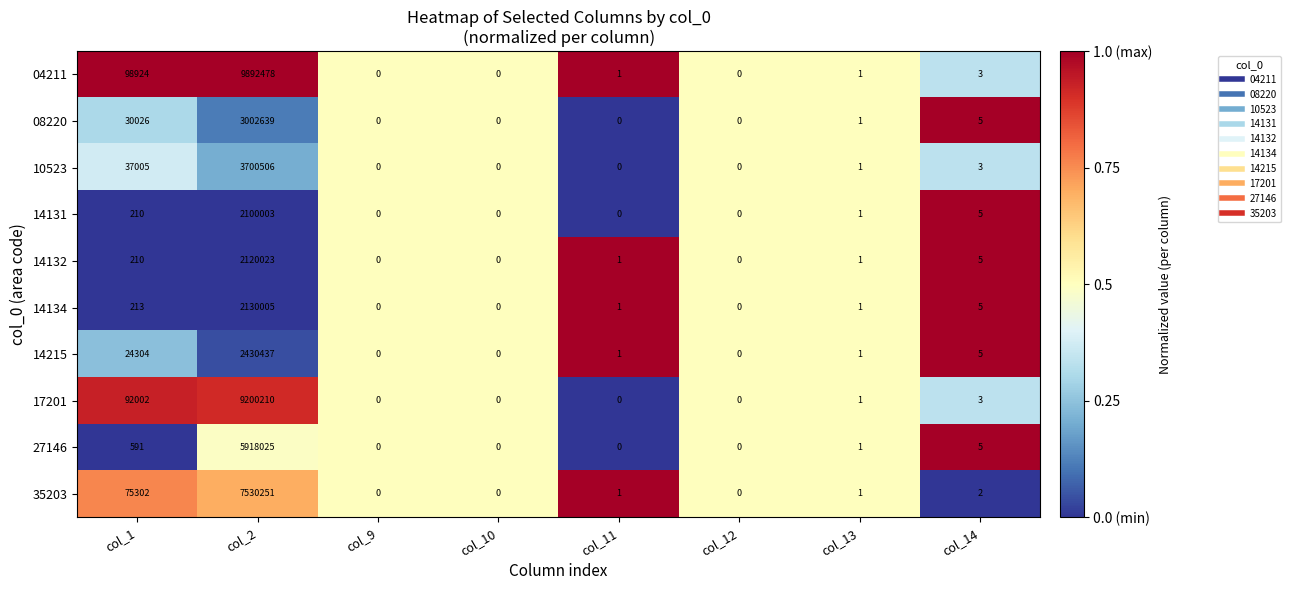

Is the value of 14132 at col_2 greater than the value of 14131 at col_12?

Yes